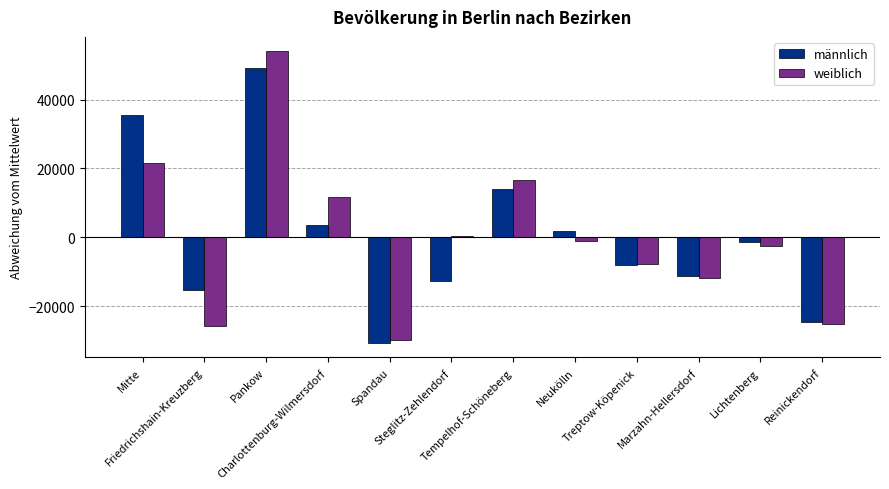

Where does the männlich series first go above -1256?

Mitte